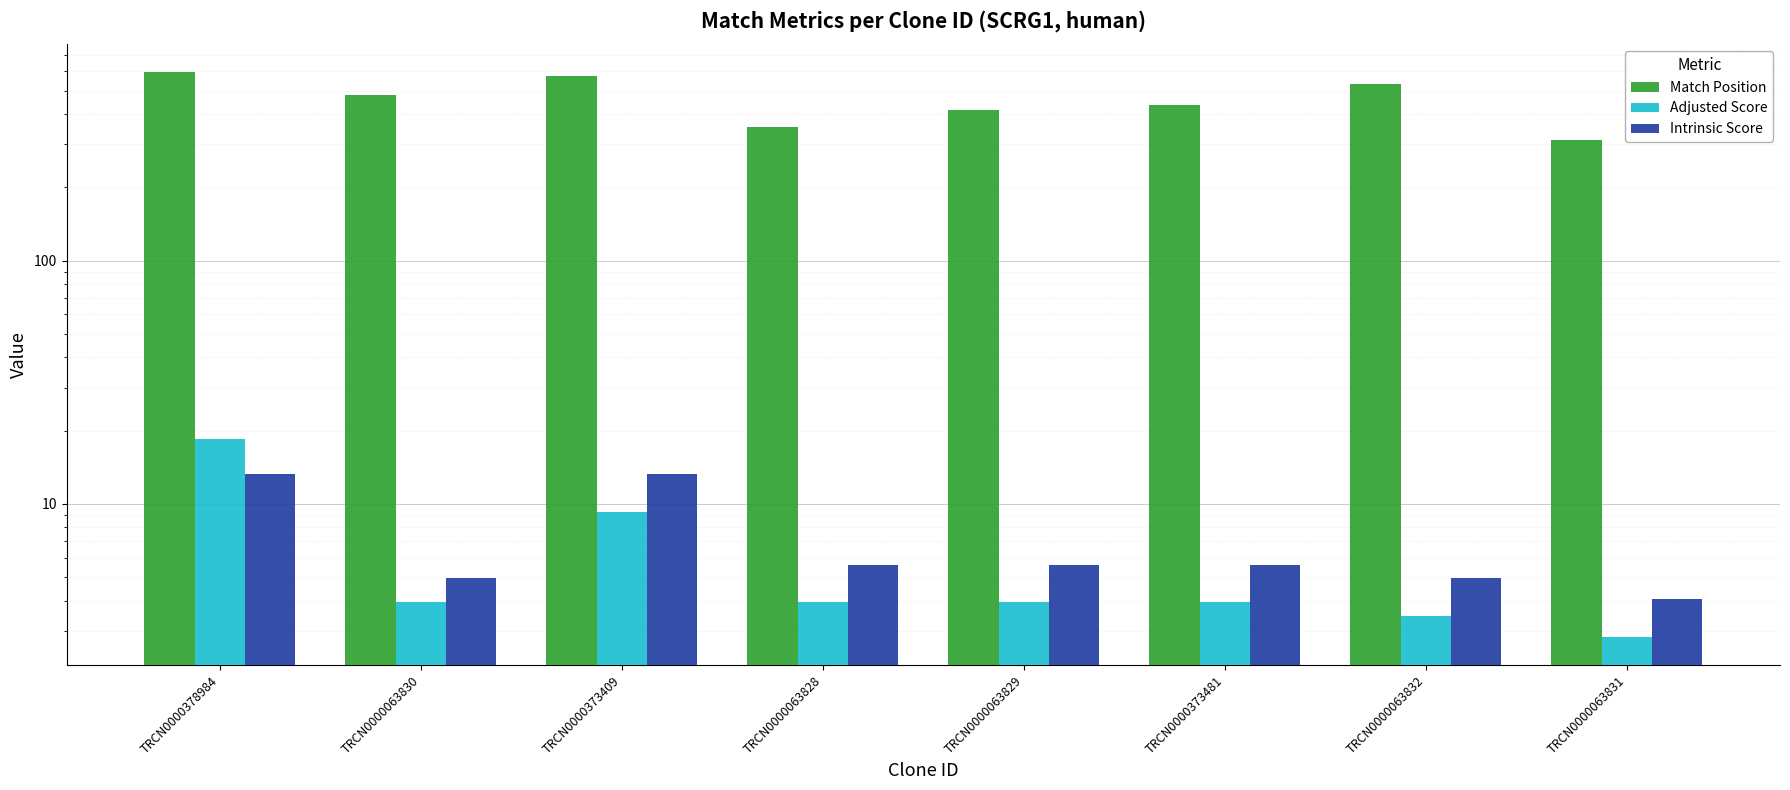

Where is Match Position nearest to the value 453?

TRCN0000373481